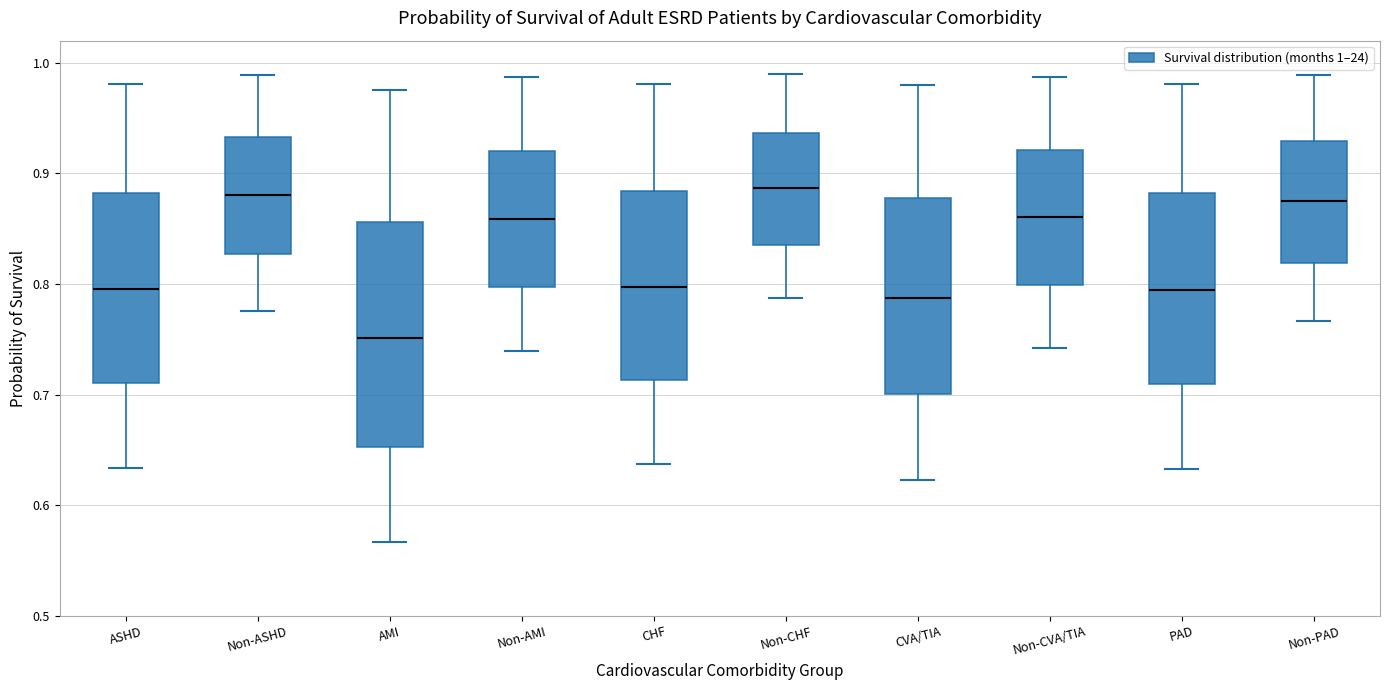

Comparing the boxes themselves (not the whiskers), which one is the tallest?

AMI